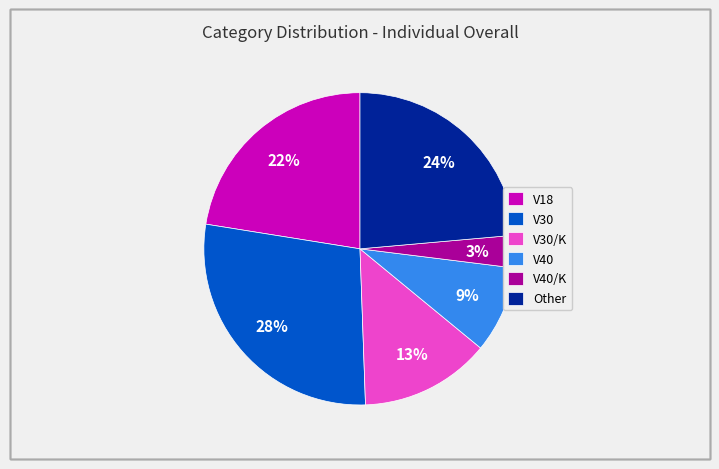

Is it true that V30/K is 1% of the pie?

False